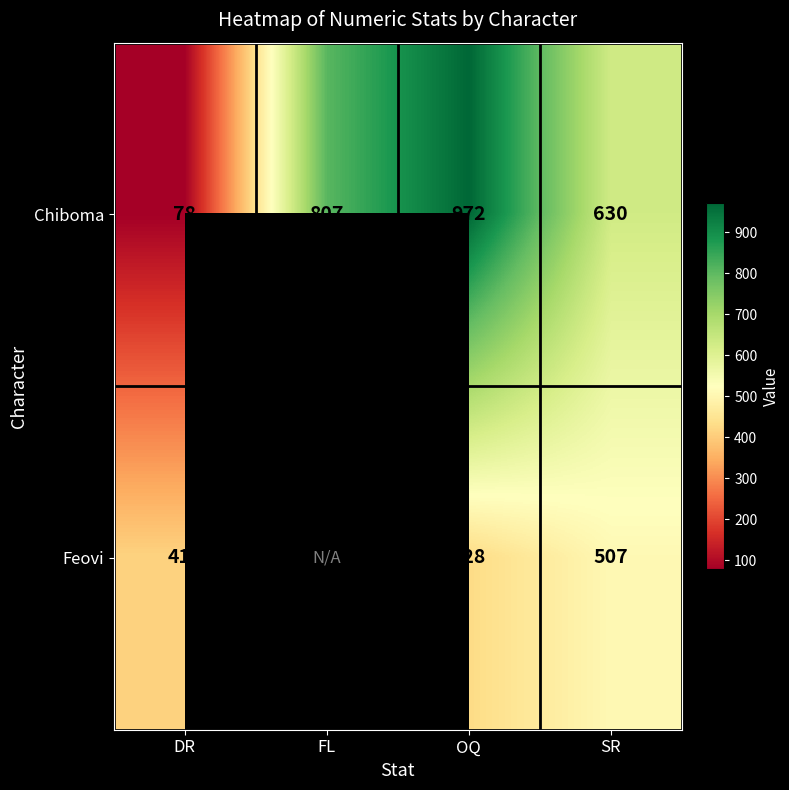

Which label corresponds to the smallest value in the chart?

DR